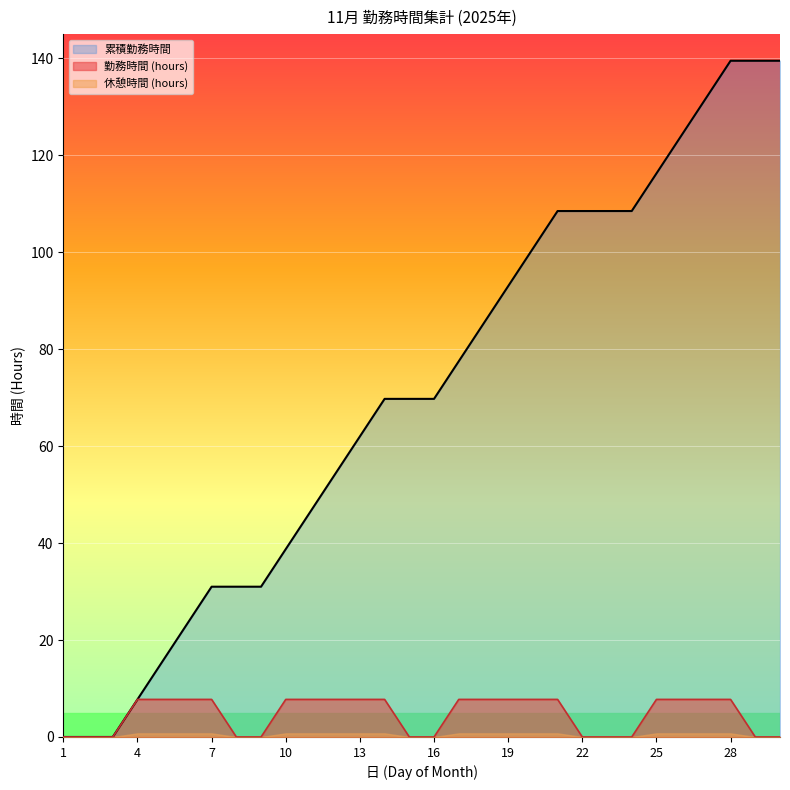

How many distinct data groups are displayed?

3